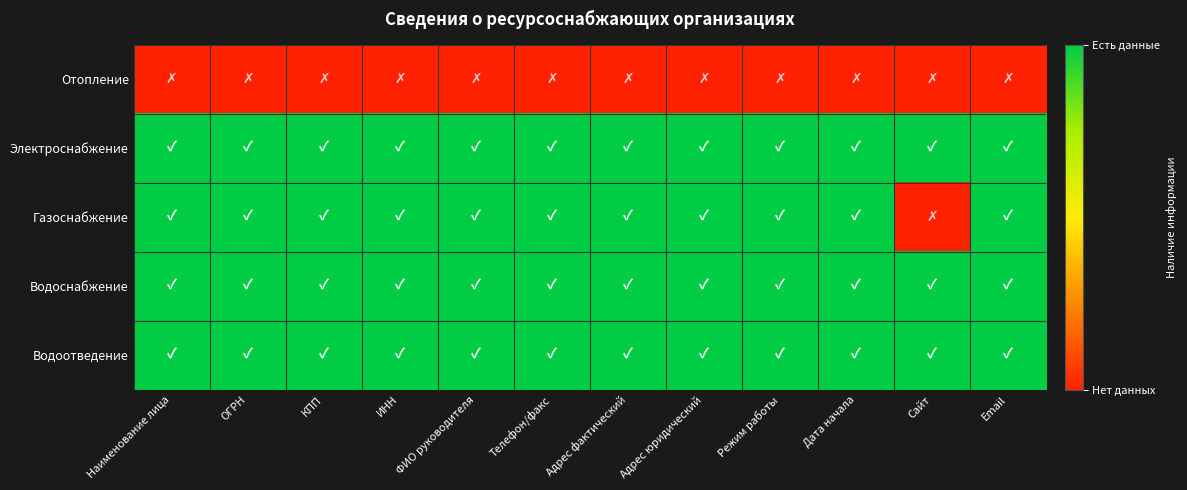

Rank the series at ФИО руководителя from highest to lowest value.

Электроснабжение, Газоснабжение, Водоснабжение, Водоотведение, Отопление